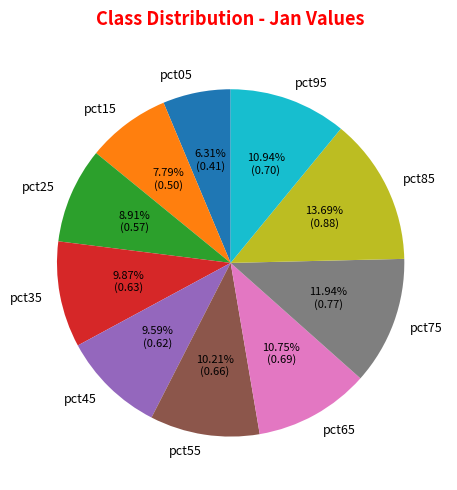

Does any single category account for the majority?

No